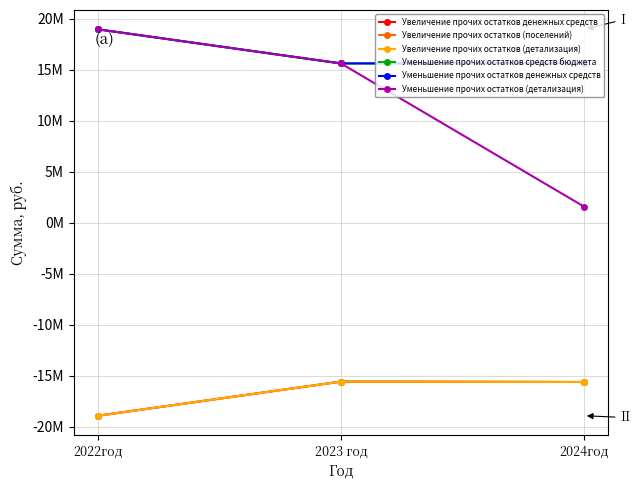

Reading left to right, transcribe all the data shown in this chart.

Увеличение прочих остатков денежных средств: -18941809.1	-15595342.0	-15634062.0
Увеличение прочих остатков (поселений): -18941809.1	-15595342.0	-15634062.0
Увеличение прочих остатков (детализация): -18941809.1	-15595342.0	-15634062.0
Уменьшение прочих остатков средств бюджета: 18941809.1	15595342.0	15634062.0
Уменьшение прочих остатков денежных средств: 18941809.1	15595342.0	15634062.0
Уменьшение прочих остатков (детализация): 18941809.1	15595342.0	1563062.0